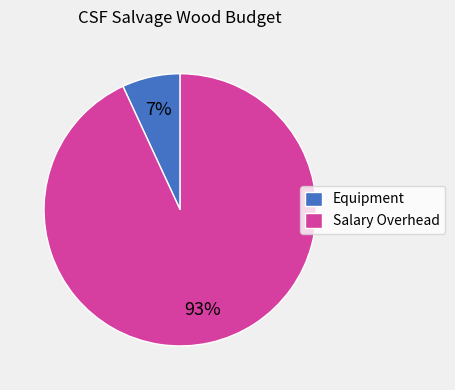

Is the sum of Equipment and Salary Overhead greater than half?

Yes